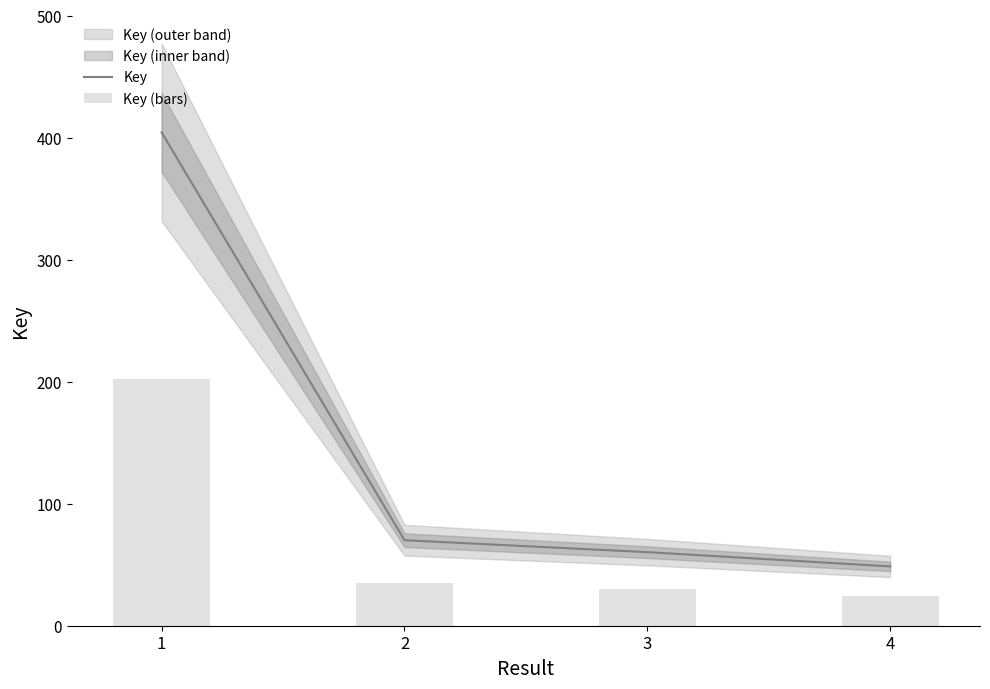

At which label does Key (bars) first exceed 35?

1